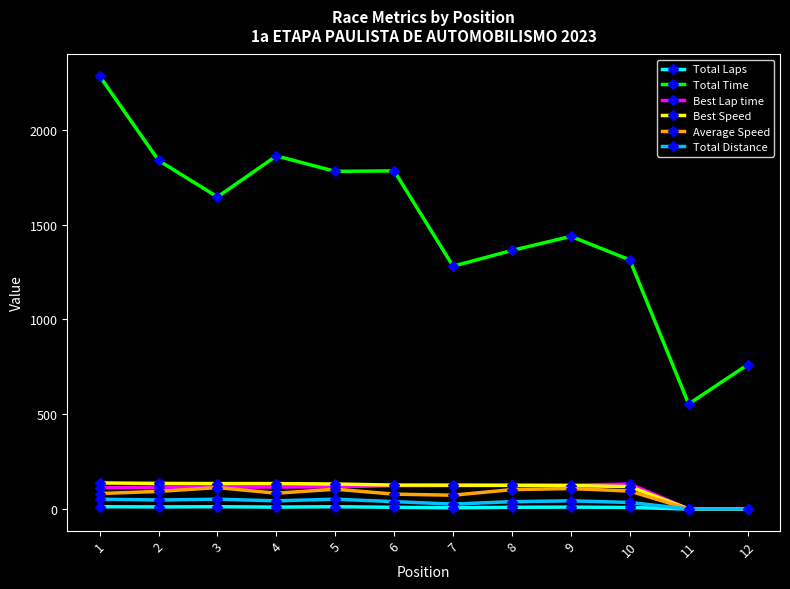

Is it true that Total Time equals 1781.4 at 5?

True